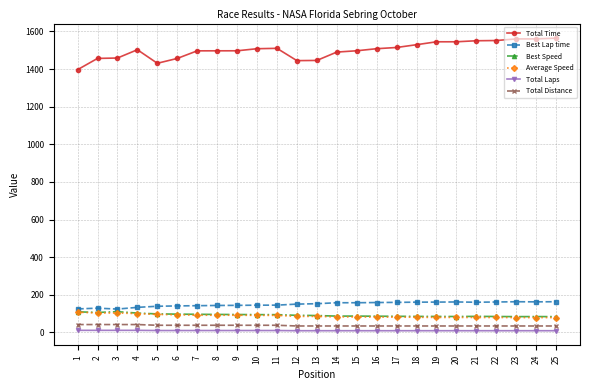

The Best Lap time series shows 220.1 at 25. True or false?

False